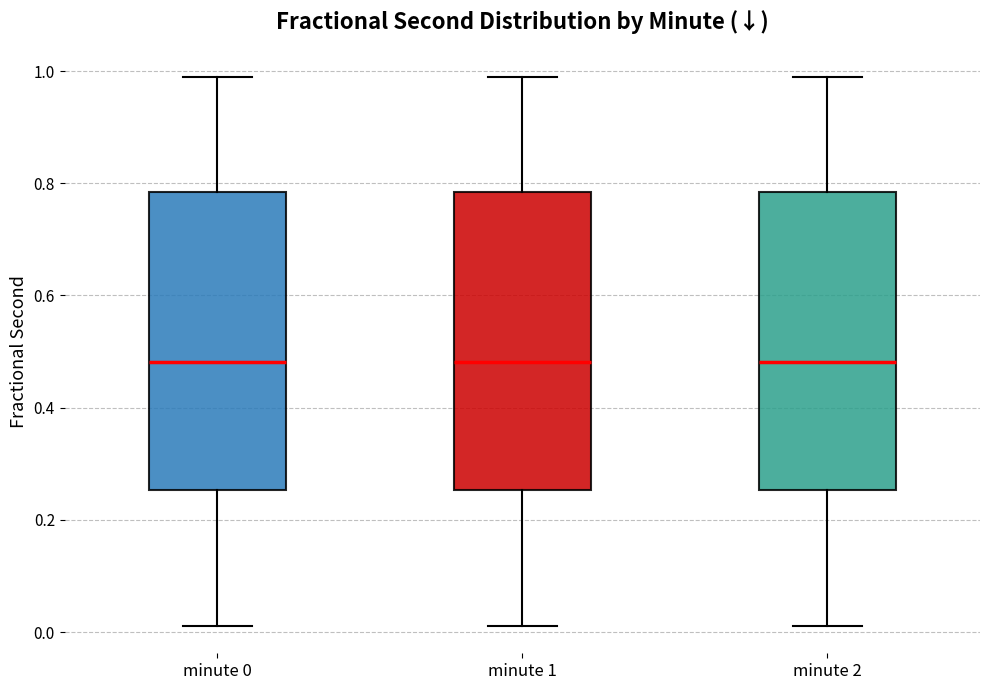

Where is the lower edge of the box for minute 1 on the y-axis? The values are not printed on the chart, so give them approximately, as read against the axis.

0.26